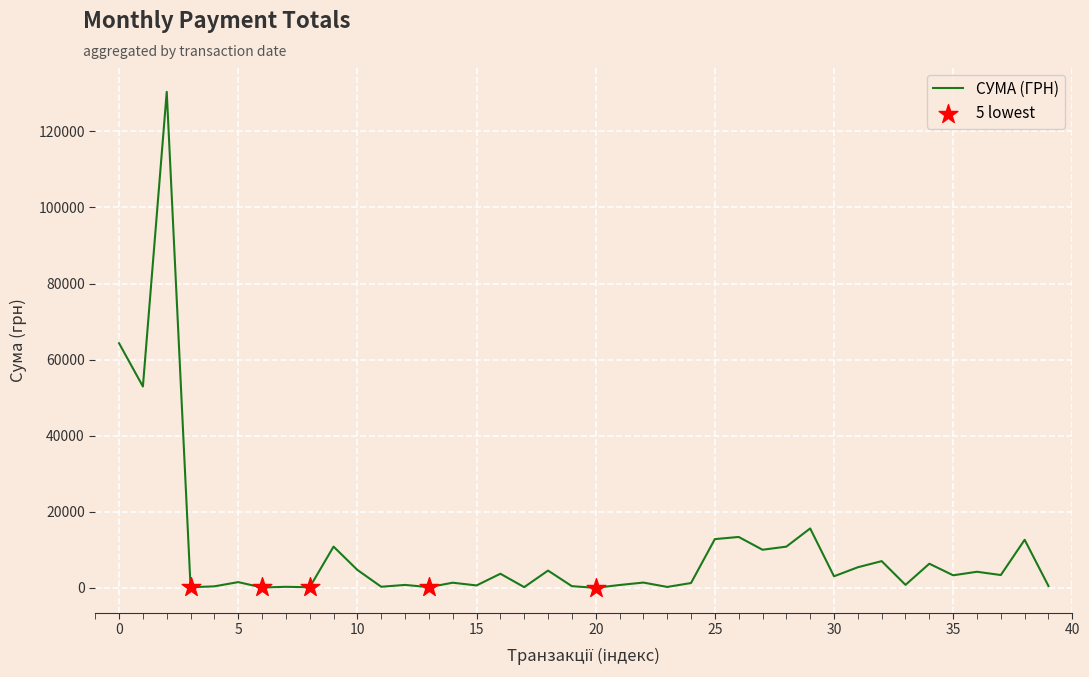

What is the maximum value shown in the chart?

130379.7